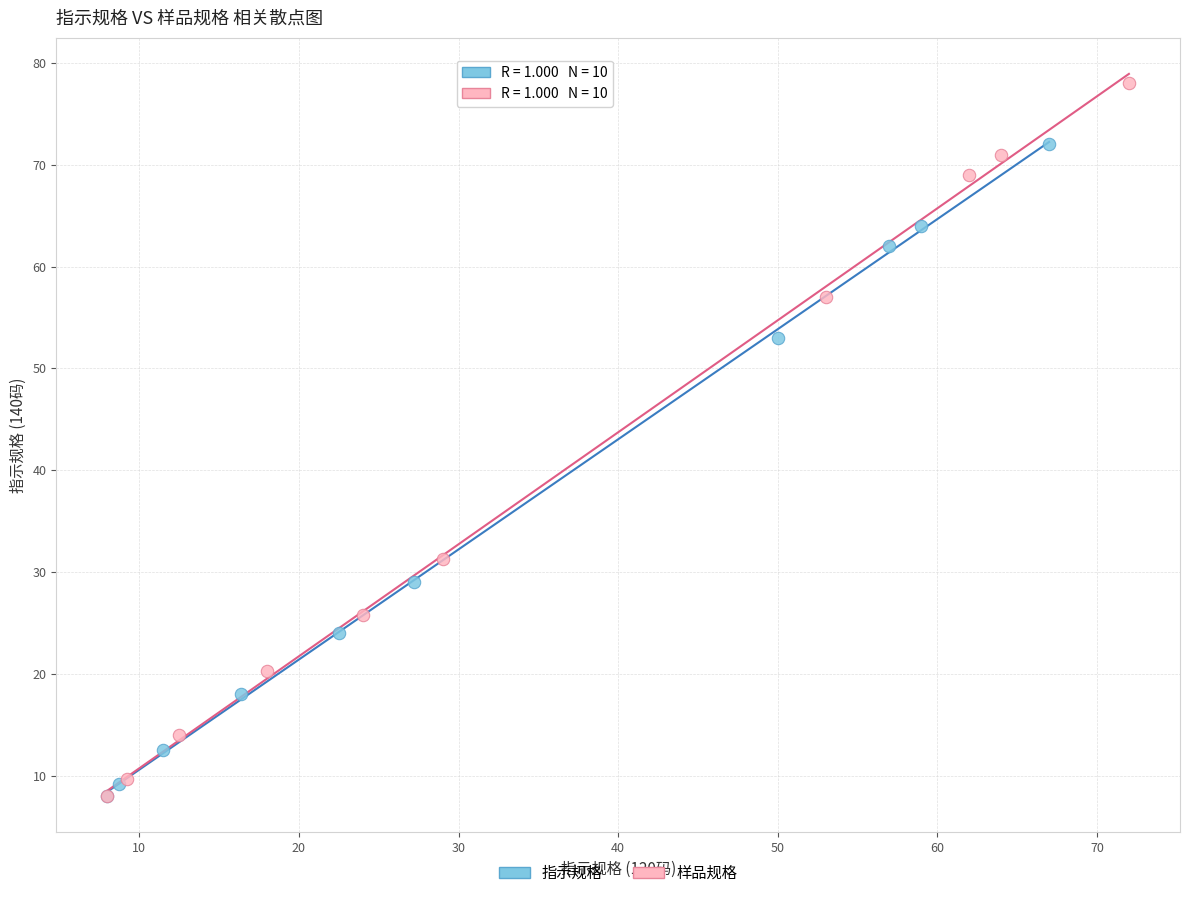

Which series reaches the maximum Y coordinate?

样品规格